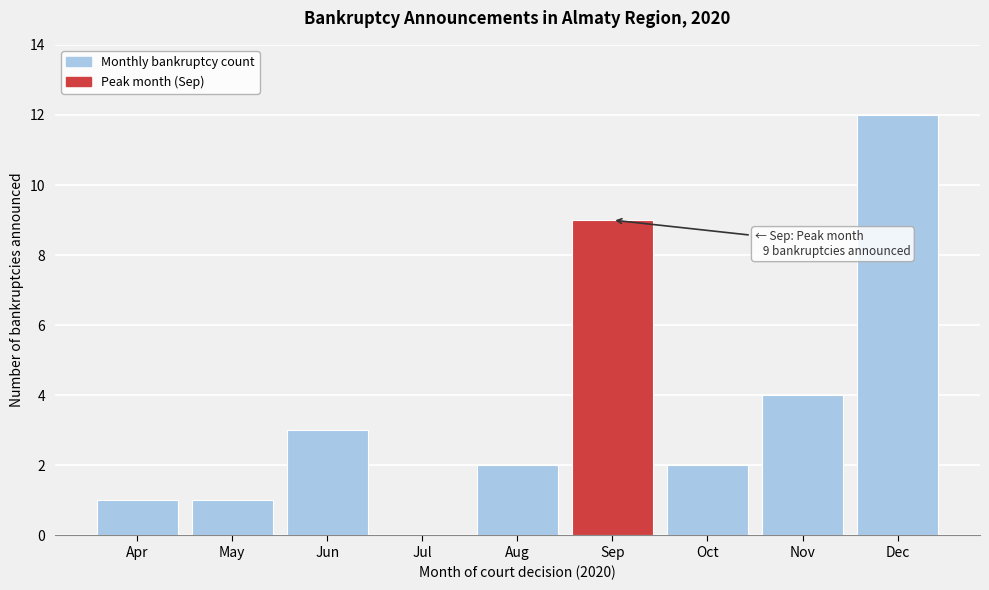

Reading left to right, transcribe all the data shown in this chart.

Apr=1	May=1	Jun=3	Jul=0	Aug=2	Sep=9	Oct=2	Nov=4	Dec=12